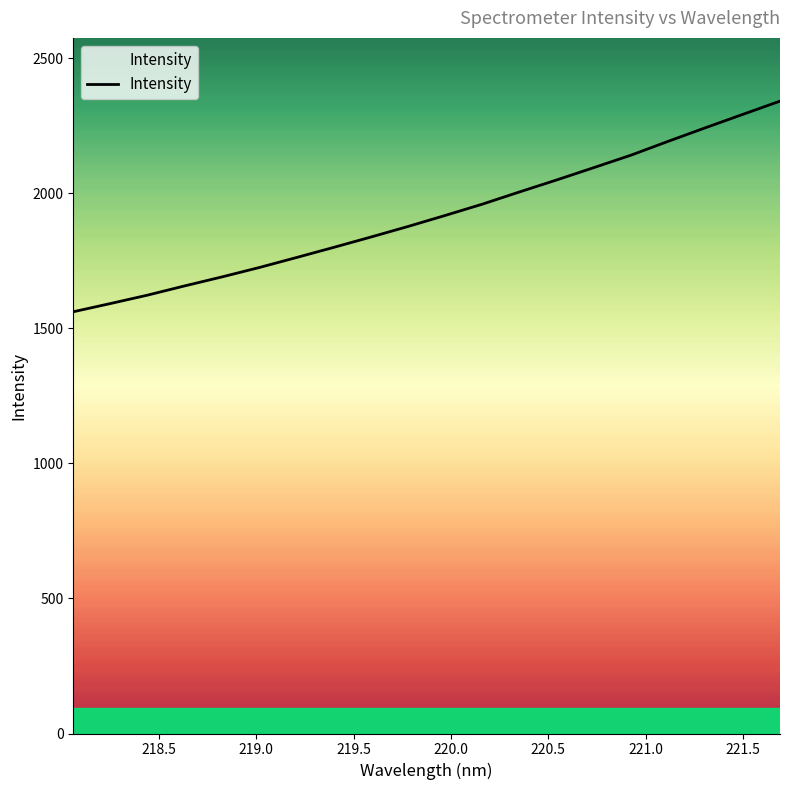

Is this an area chart (filled region under the line)?

No